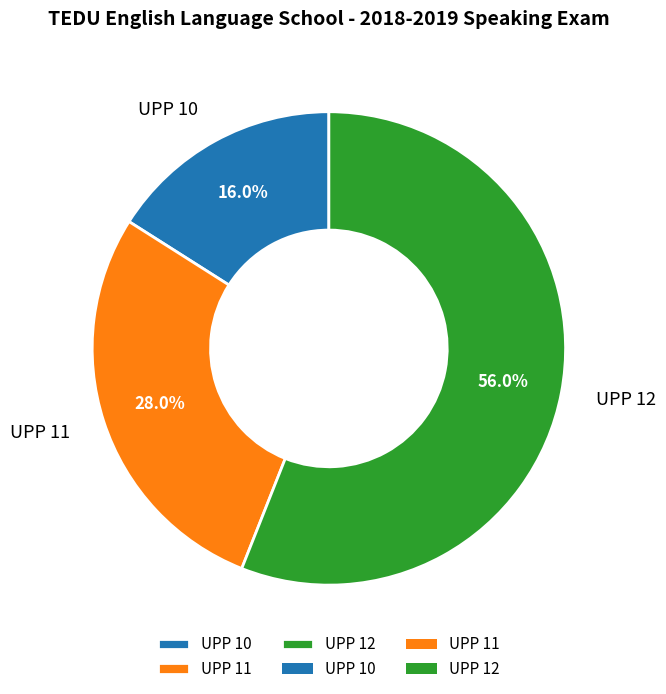

Which has a higher value, UPP 10 or UPP 12?

UPP 12